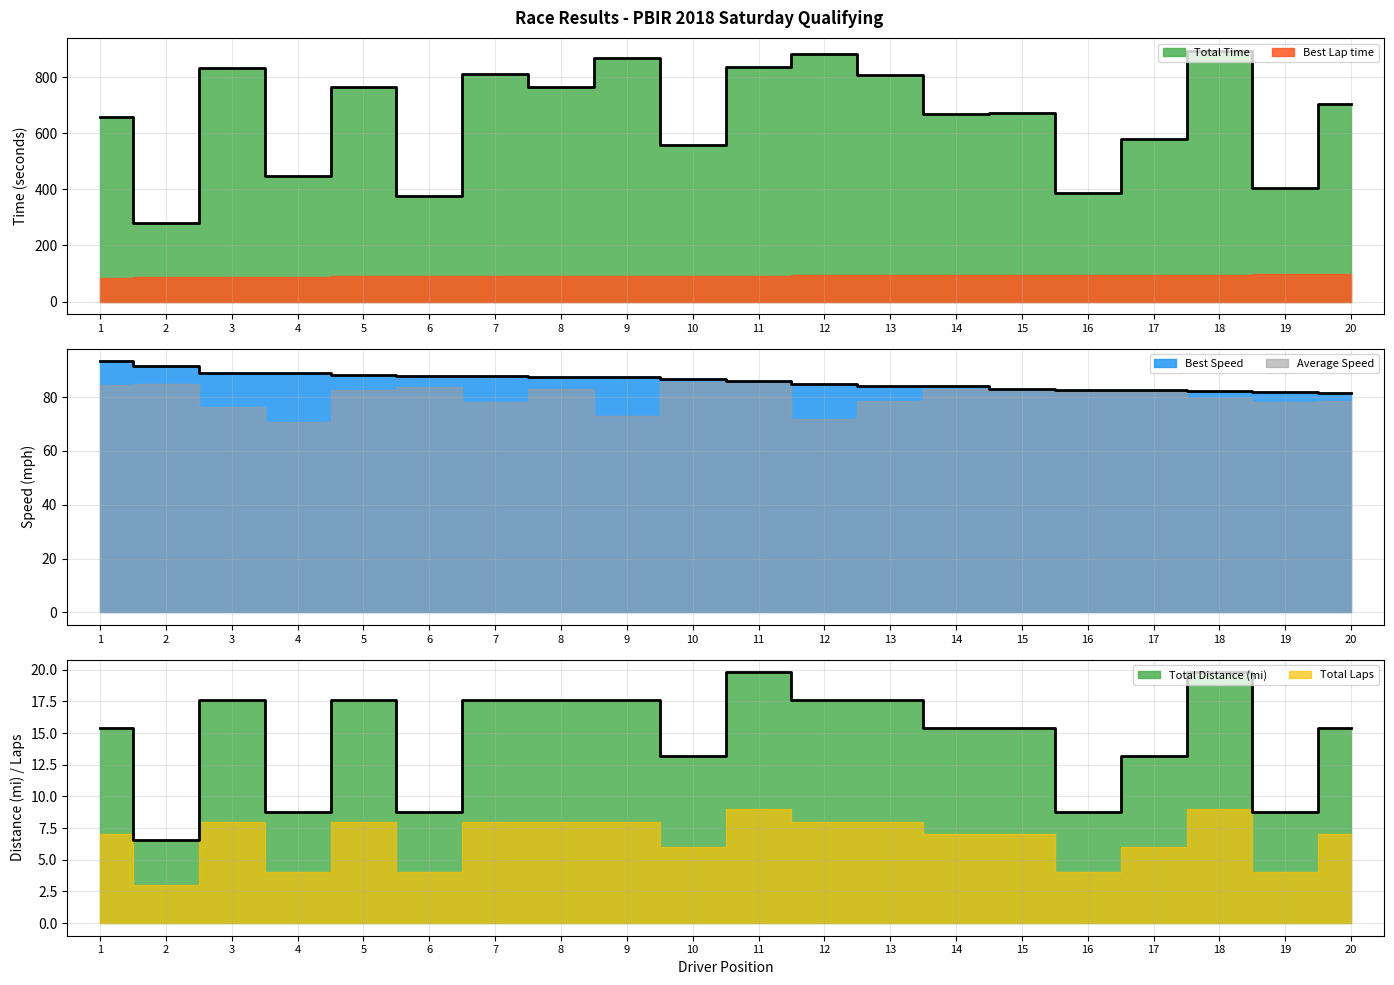

True or false: Total Time has a value of 882.7 at 12.

True